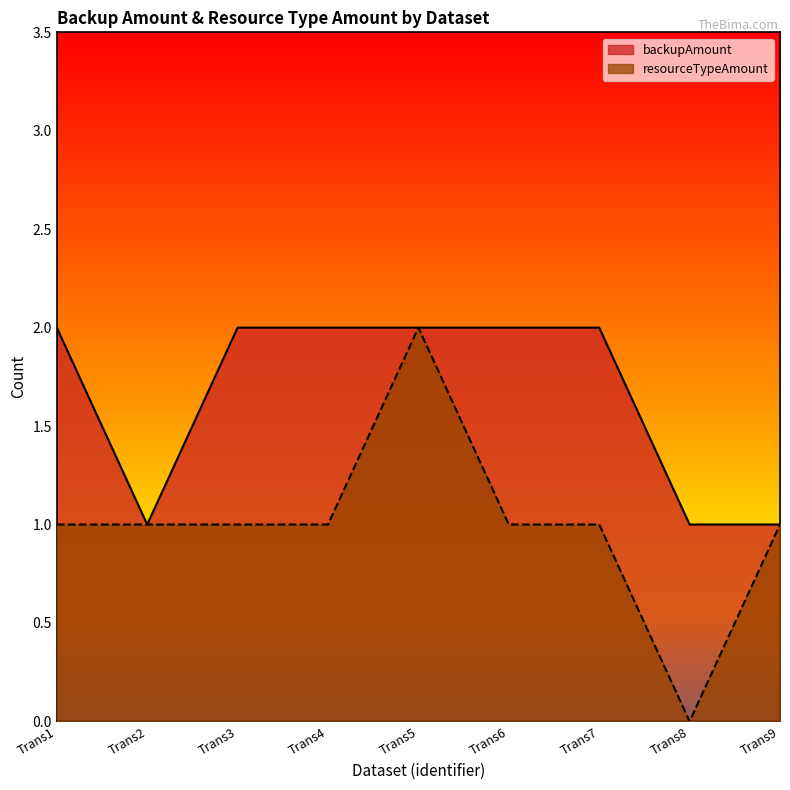

Which series has the largest range (max minus min)?

resourceTypeAmount